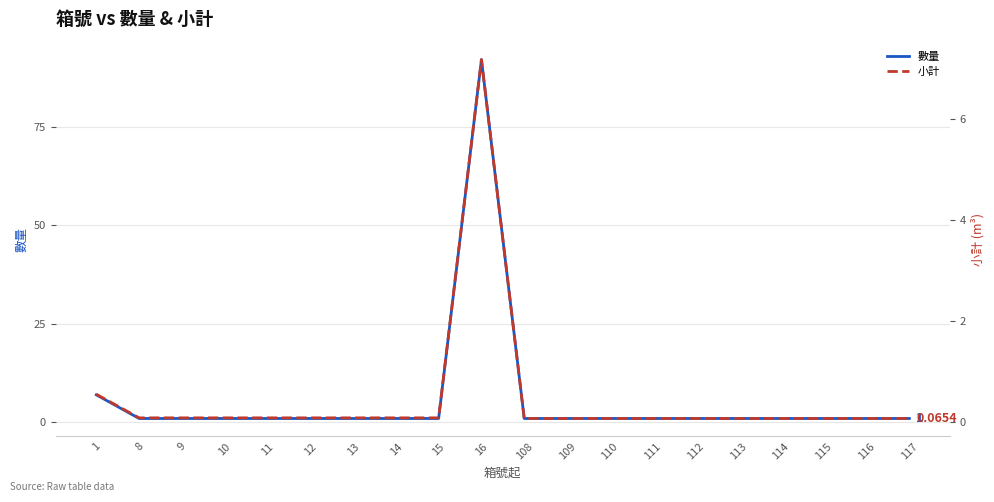

True or false: 小計 and 數量 intersect in this chart.

False